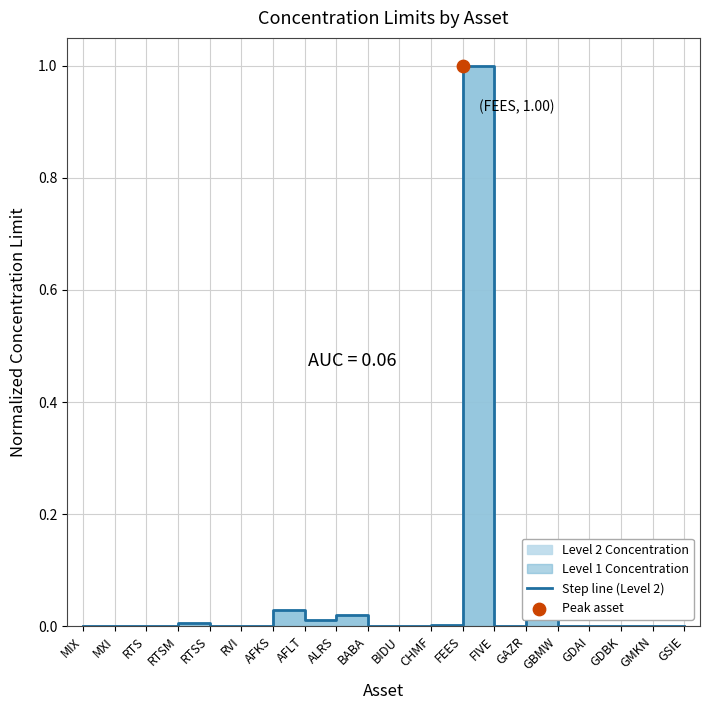

Between RTSM and GSIE, which is larger?

RTSM